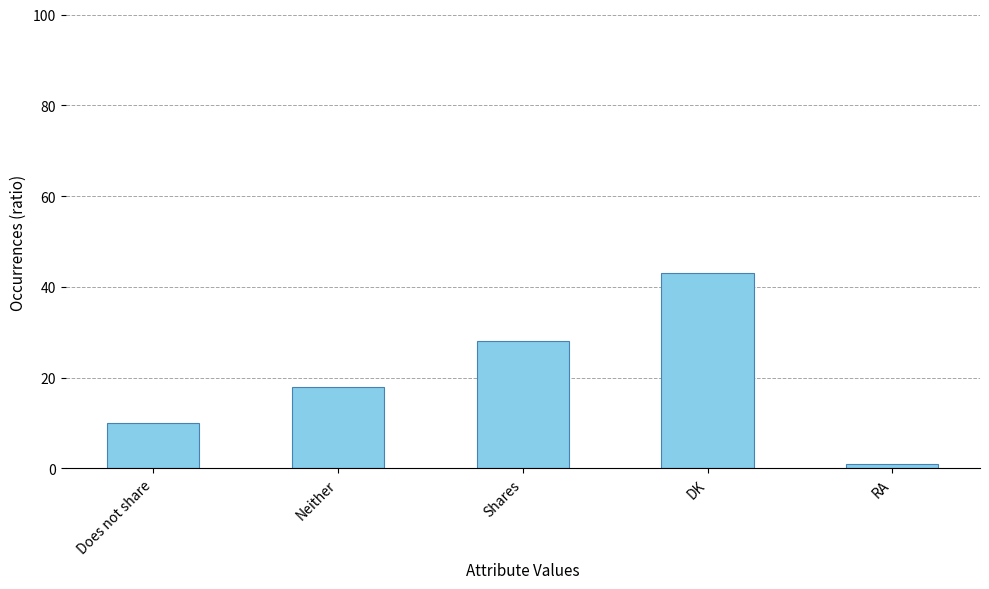

What is the greatest value displayed?

43